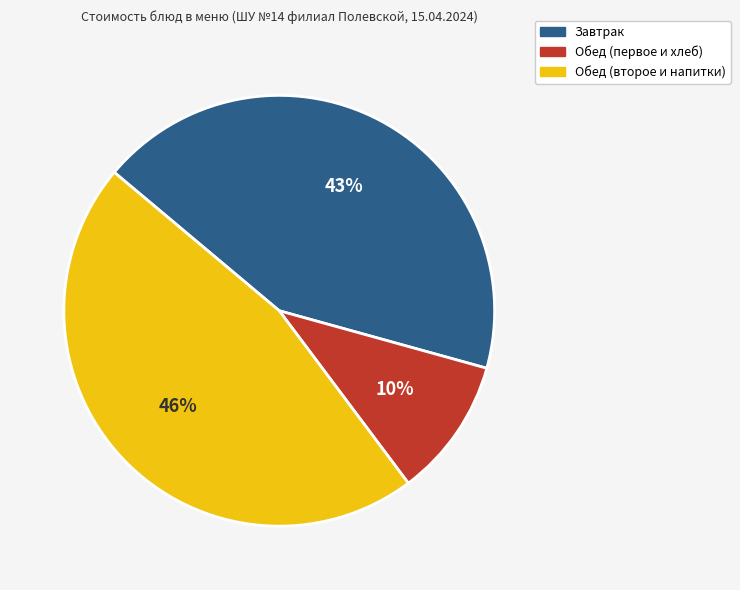

The Обед (второе и напитки) slice represents 46% of the pie. True or false?

True